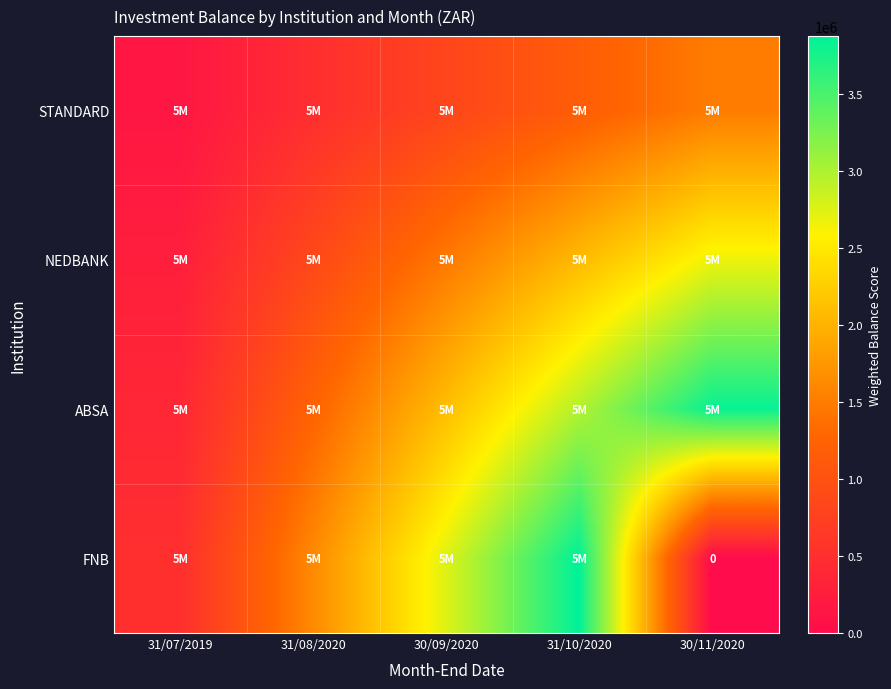

What is the spread (max minus min) of values at 31/07/2019?

350000.0